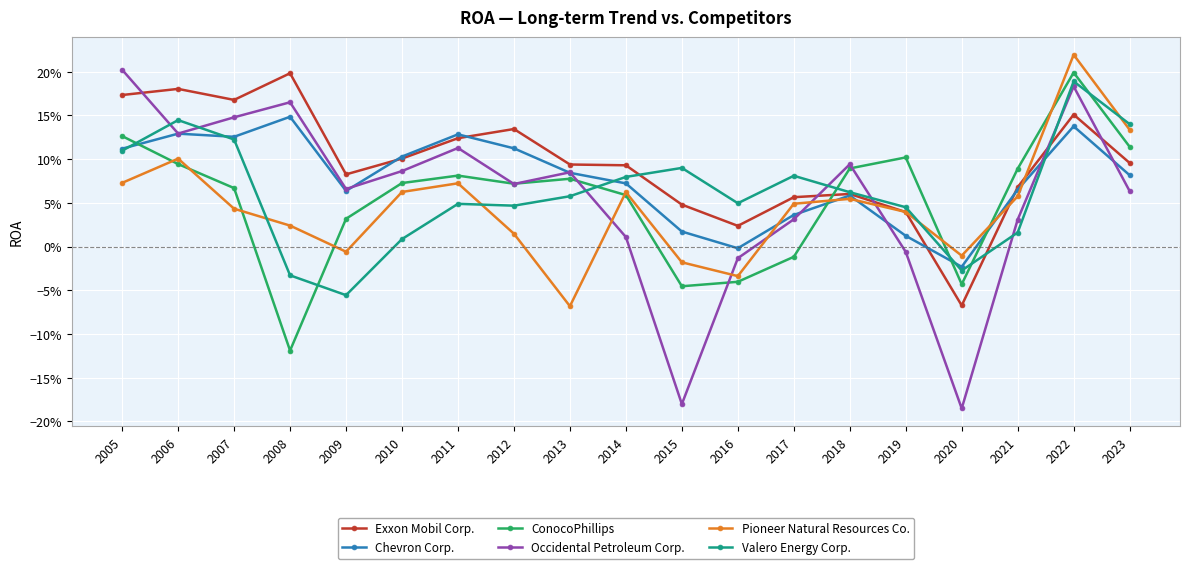

What are all the series names shown in the legend?

Exxon Mobil Corp., Chevron Corp., ConocoPhillips, Occidental Petroleum Corp., Pioneer Natural Resources Co., Valero Energy Corp.